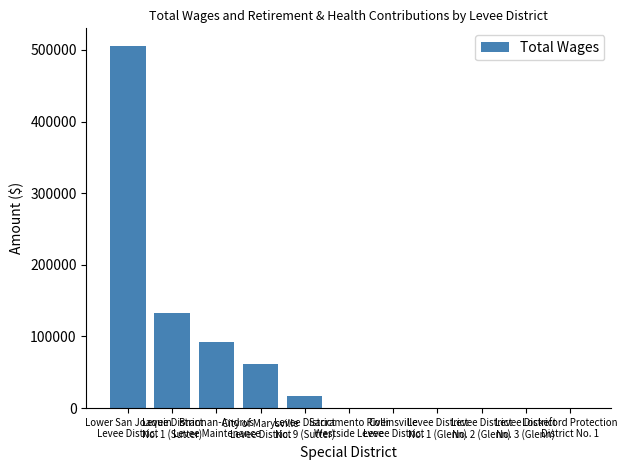

What is the maximum value shown in the chart?

504834